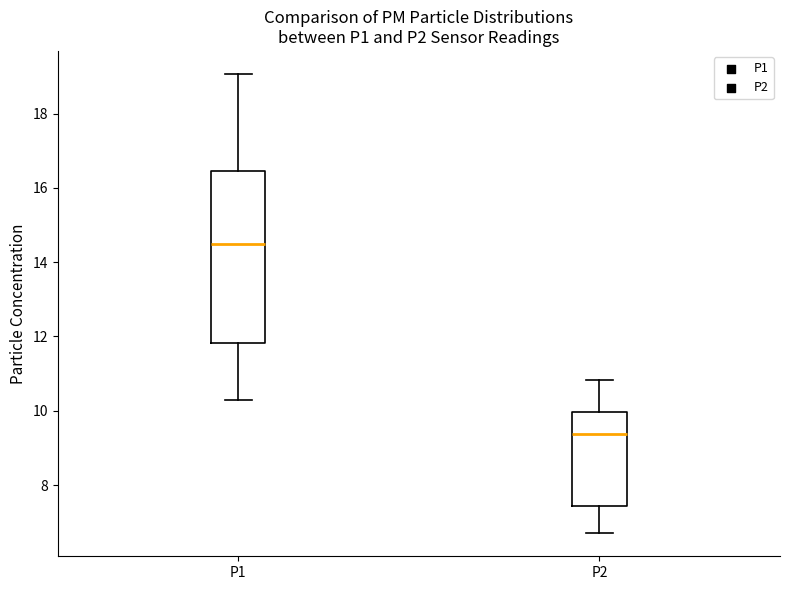

Which box has the lowest median line?

P2